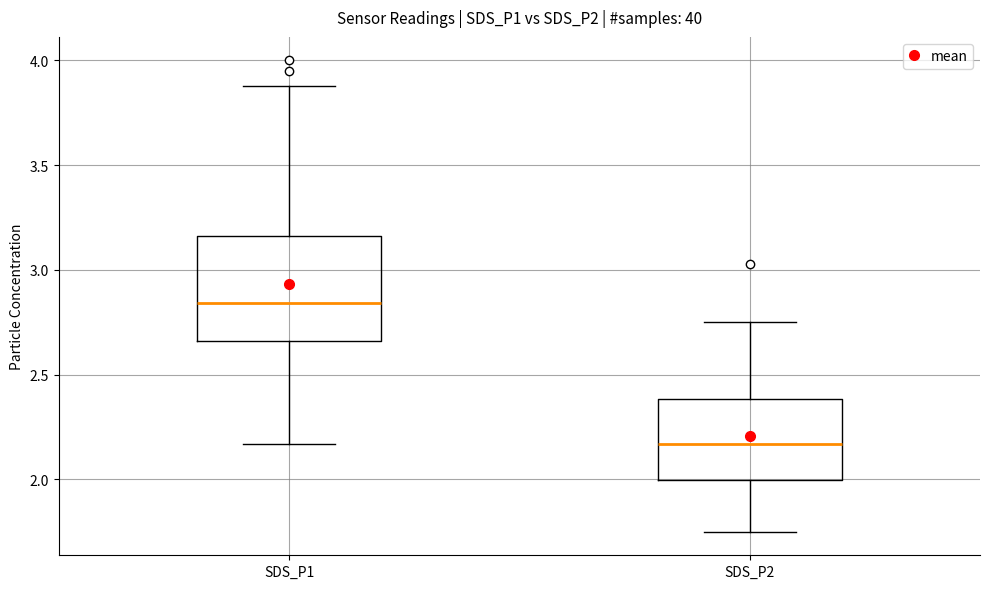

Which box is the tallest, from its lower edge to its upper edge?

SDS_P1